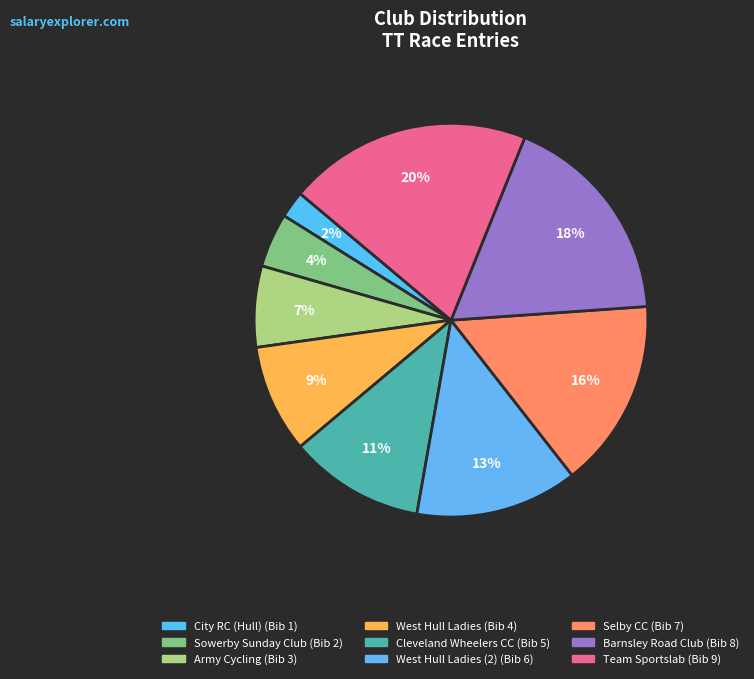

How many segments does this pie chart have?

9